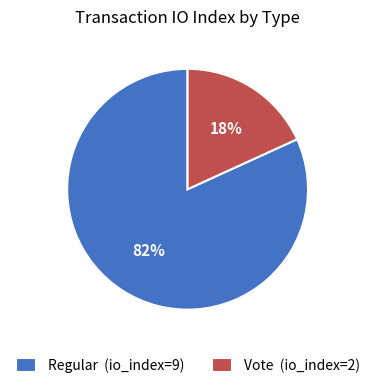

Which category has the biggest portion of the pie?

Regular